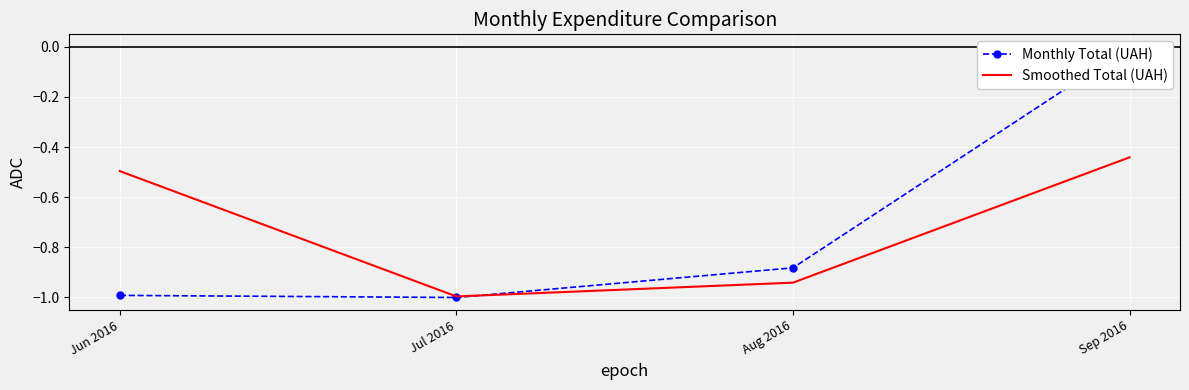

At which label does Smoothed Total (UAH) reach its peak?

Sep 2016